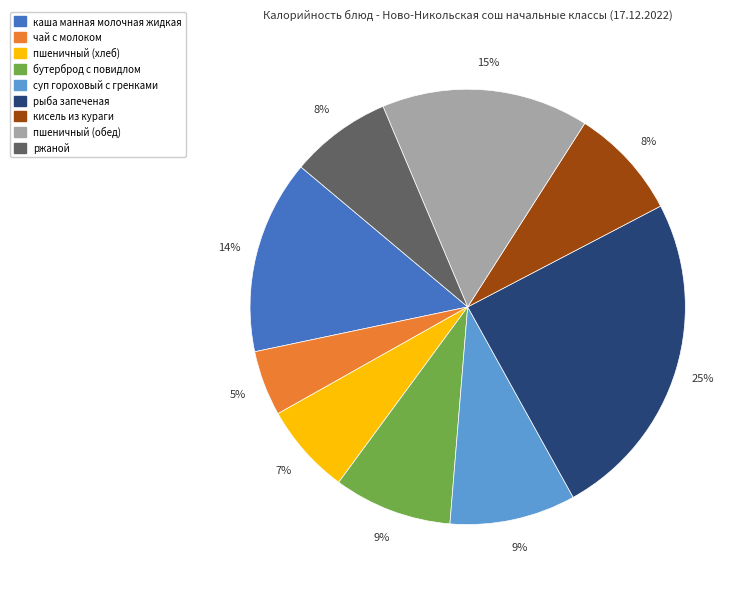

What percentage is the каша манная молочная жидкая slice, to the nearest percent?

14%